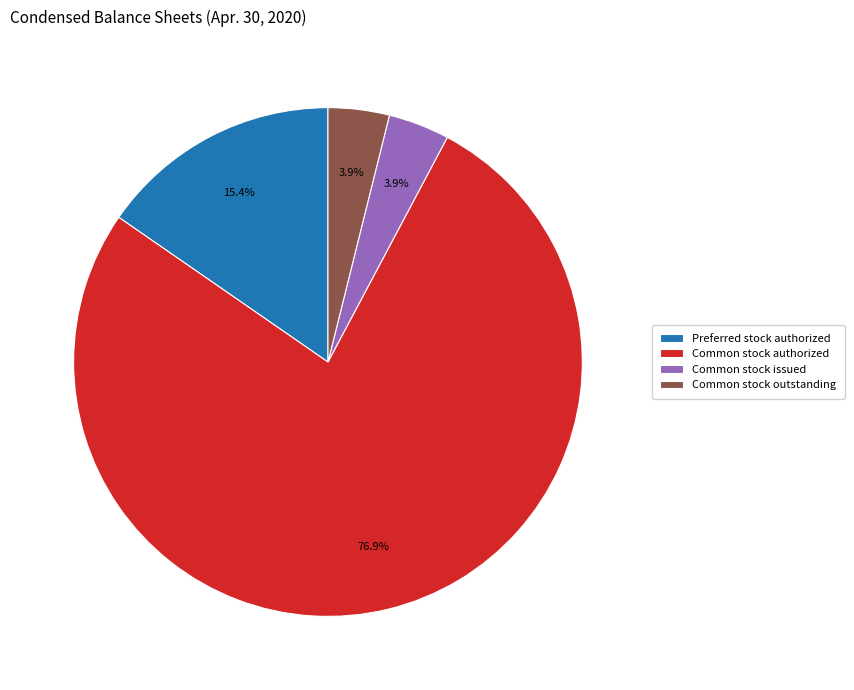

Is there any slice that represents more than half of the pie?

Yes